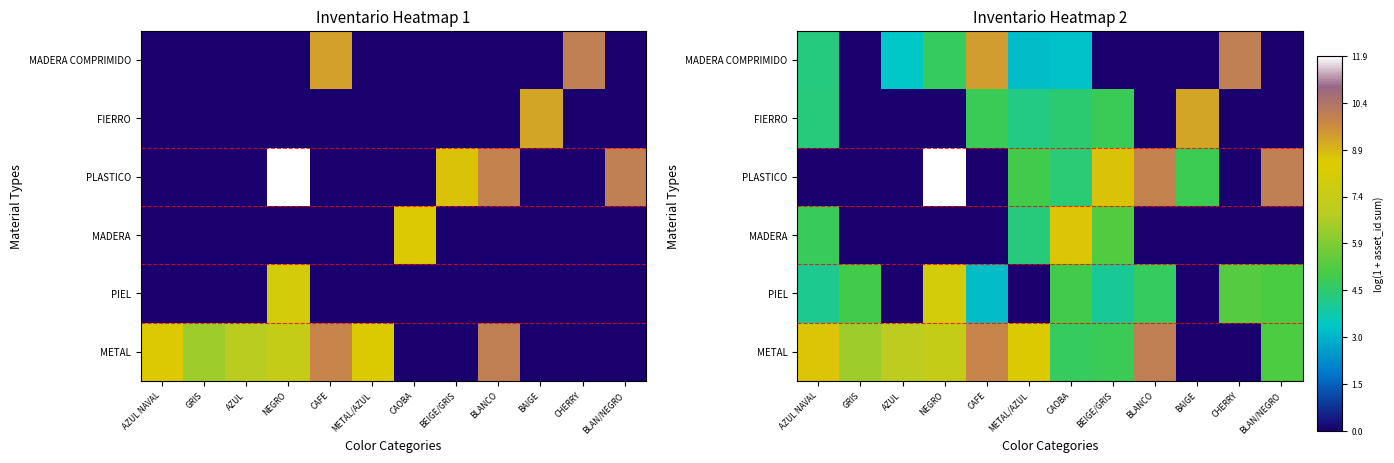

Is the value of FIERRO at CAFE greater than the value of MADERA at AZUL?

Yes